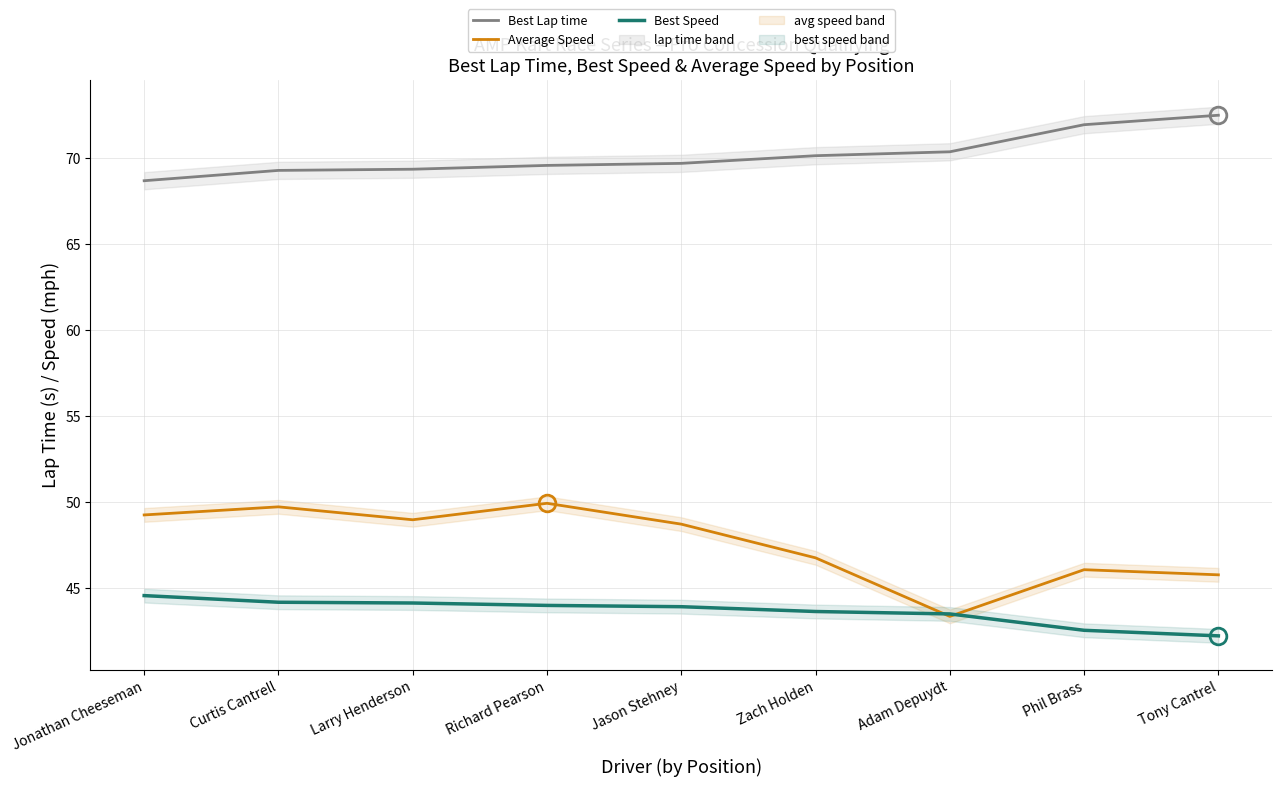

True or false: Average Speed and Best Lap time cross at least once.

False